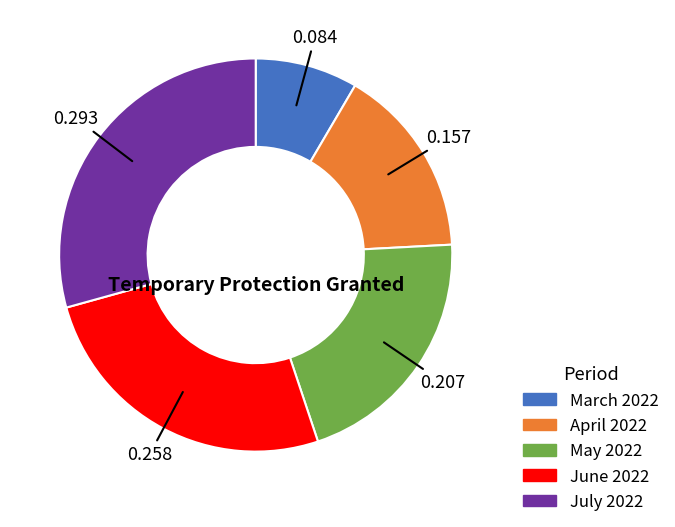

Approximately how many times larger is the value at April 2022 compared to March 2022?

1.9